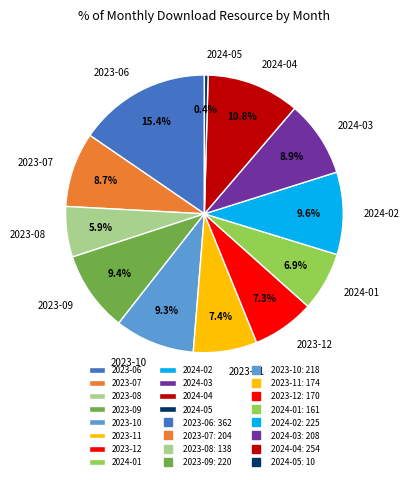

Is there a majority slice in this chart?

No